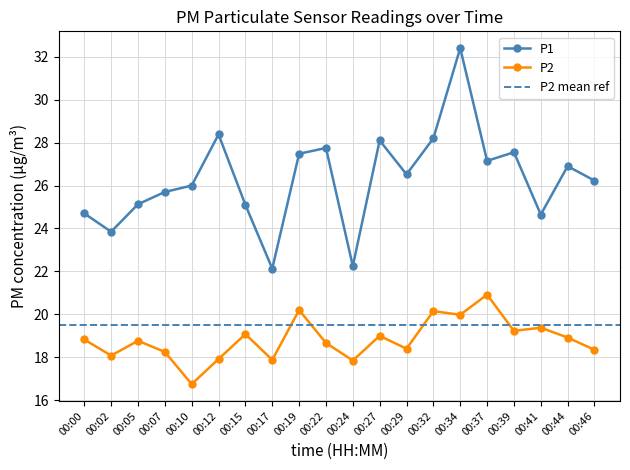

What is the value of the P2 point at the 4th from the left?

18.2